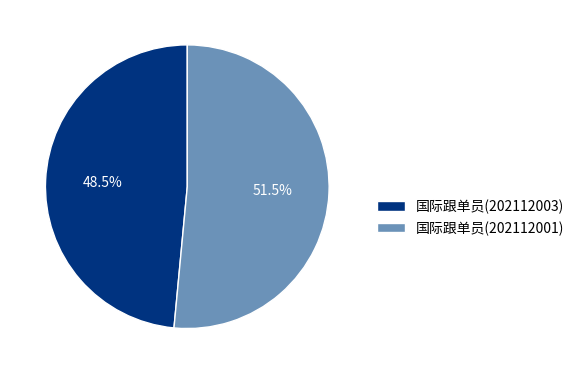

What portion of the pie excludes 国际跟单员(202112003)?

51.5%